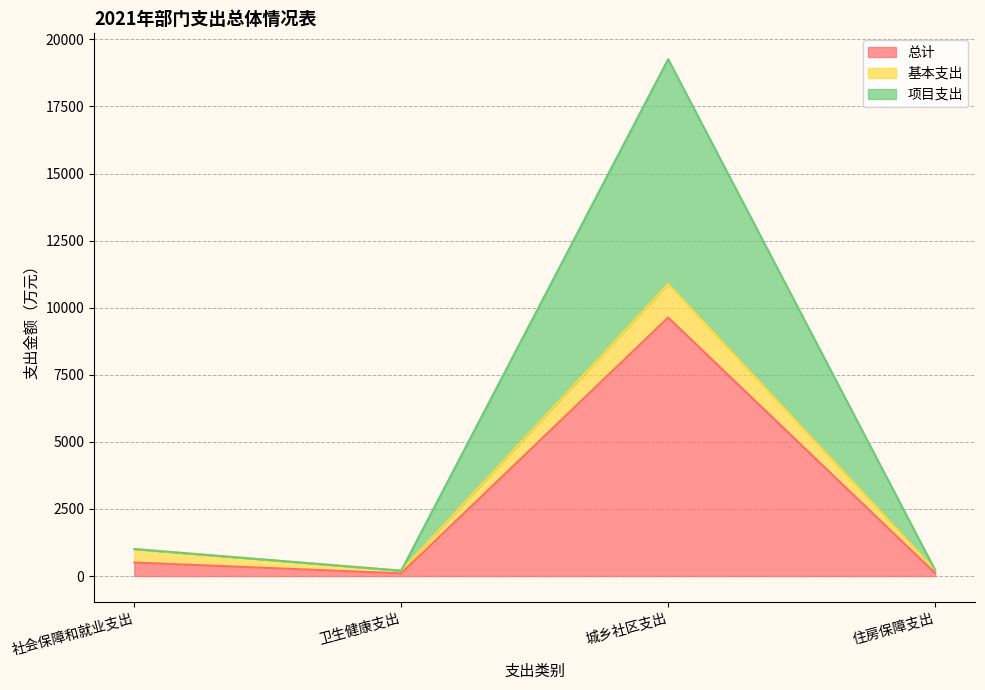

True or false: 项目支出 has a value of 33263.5 at 城乡社区支出.

False